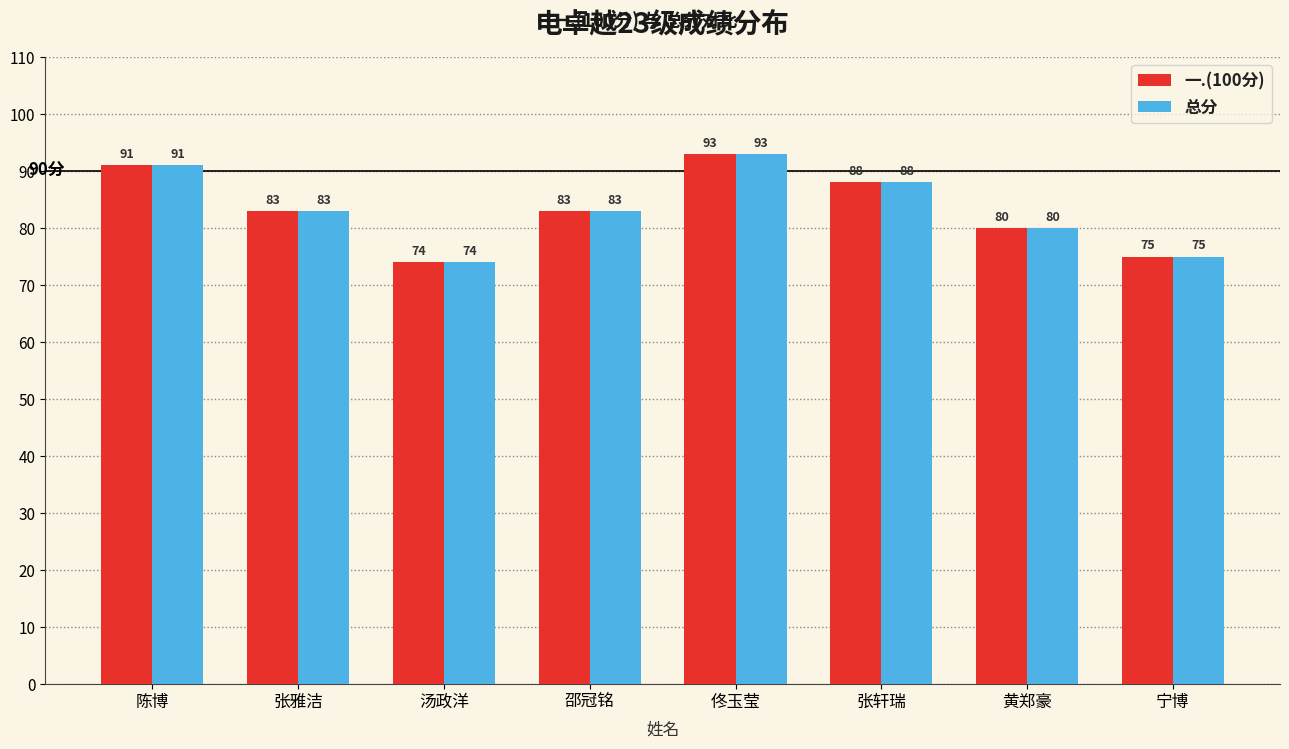

What is the sum of all 一.(100分) values?

667